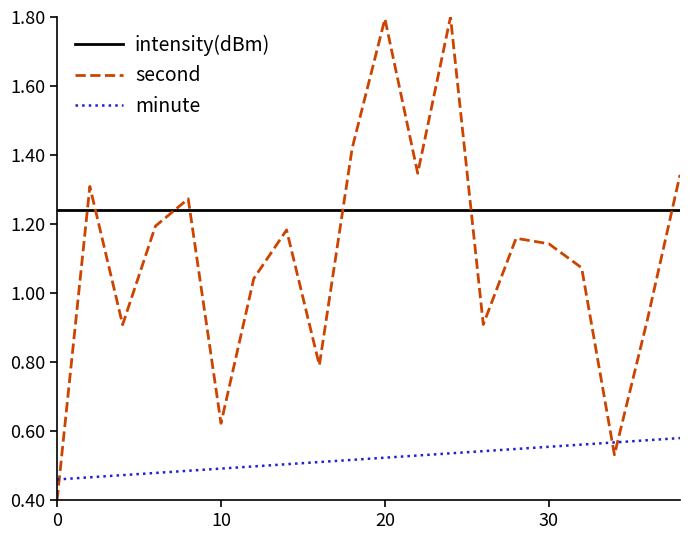

Rank the series by their average value, from lowest to highest.

minute, second, intensity(dBm)